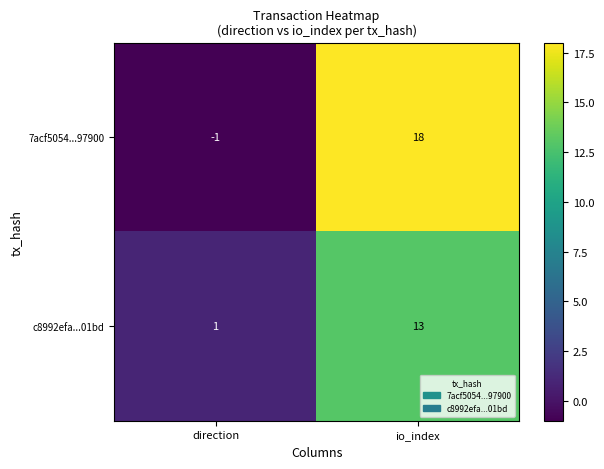

How many values in the 7acf5054...97900 series are below 18?

1